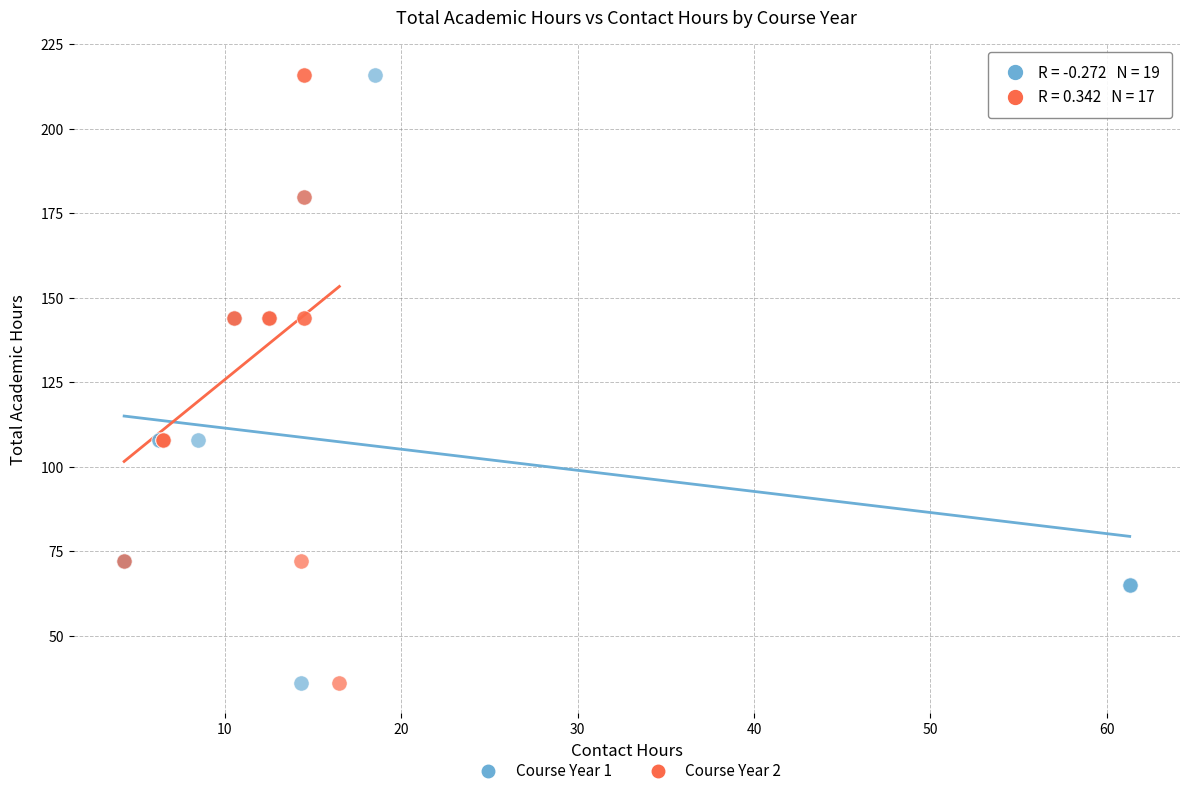

What are all the series names shown in the legend?

Course Year 1, Course Year 2